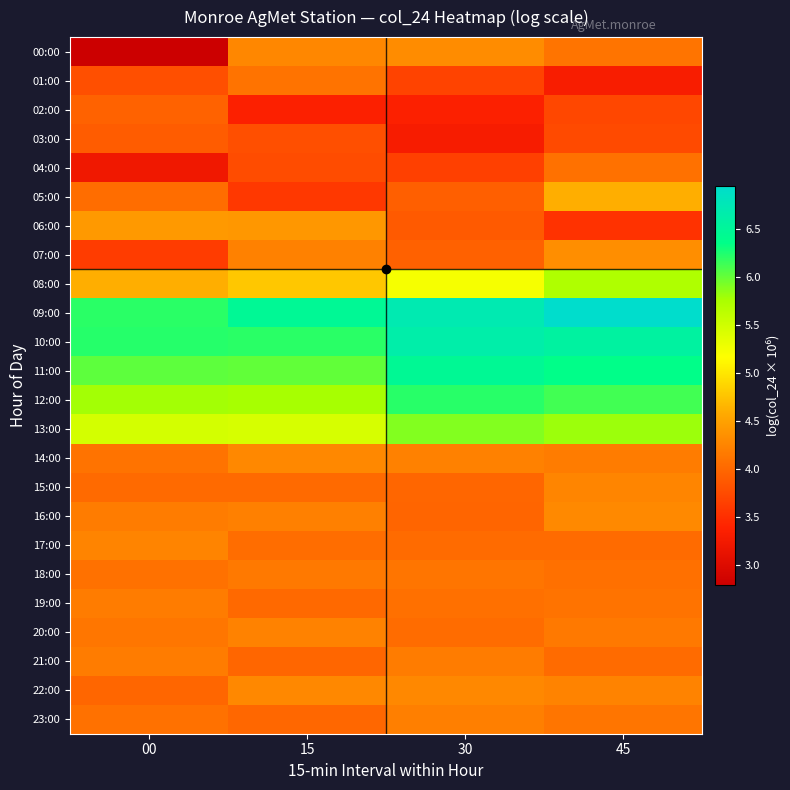

What is the total value across all series at 30?

108.3